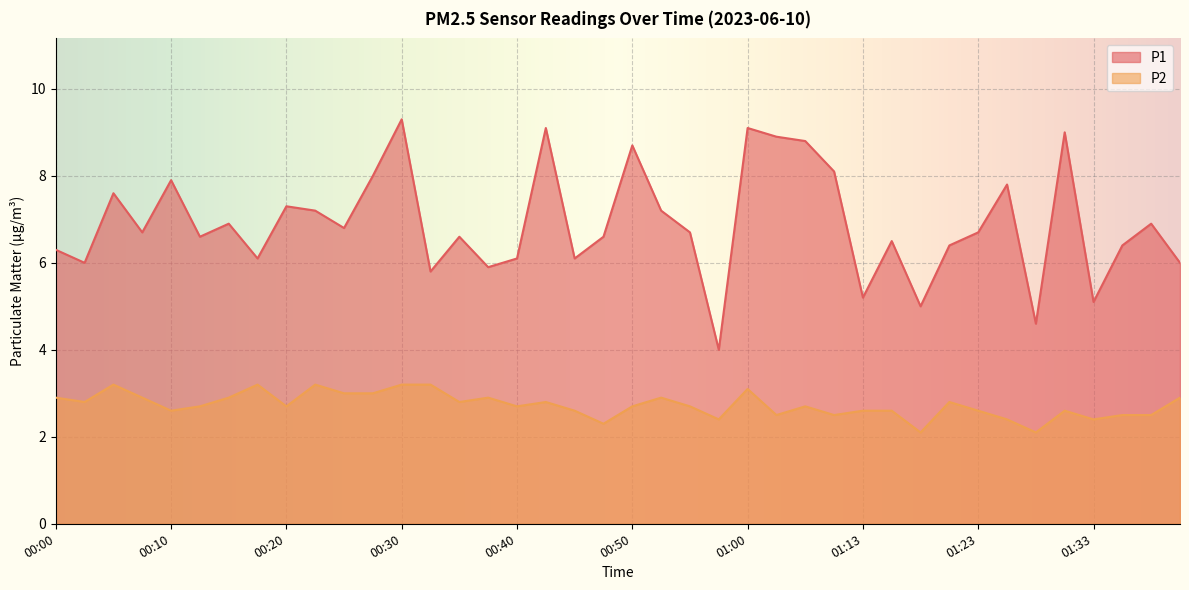

How many interior local valleys does the P1 series have?

13